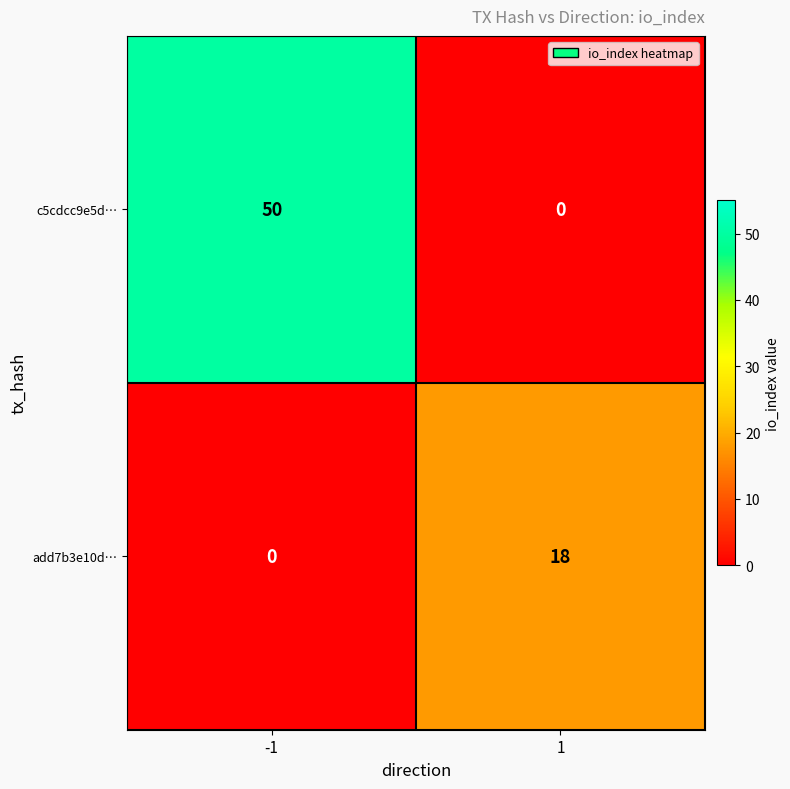

What is the greatest value displayed?

50